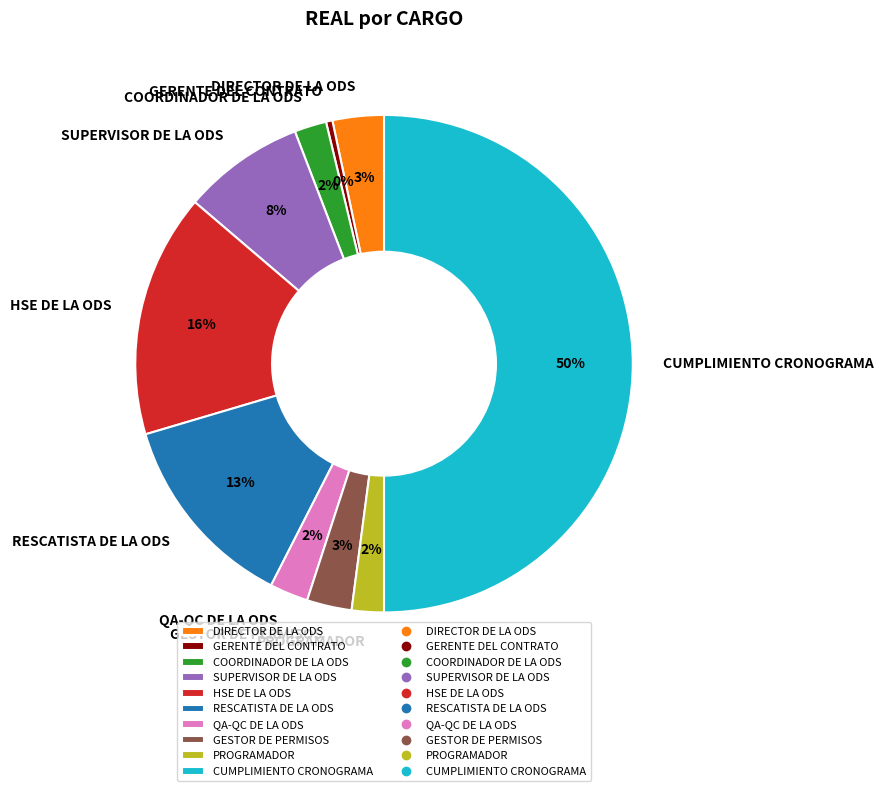

What is the largest slice in the pie chart?

CUMPLIMIENTO CRONOGRAMA